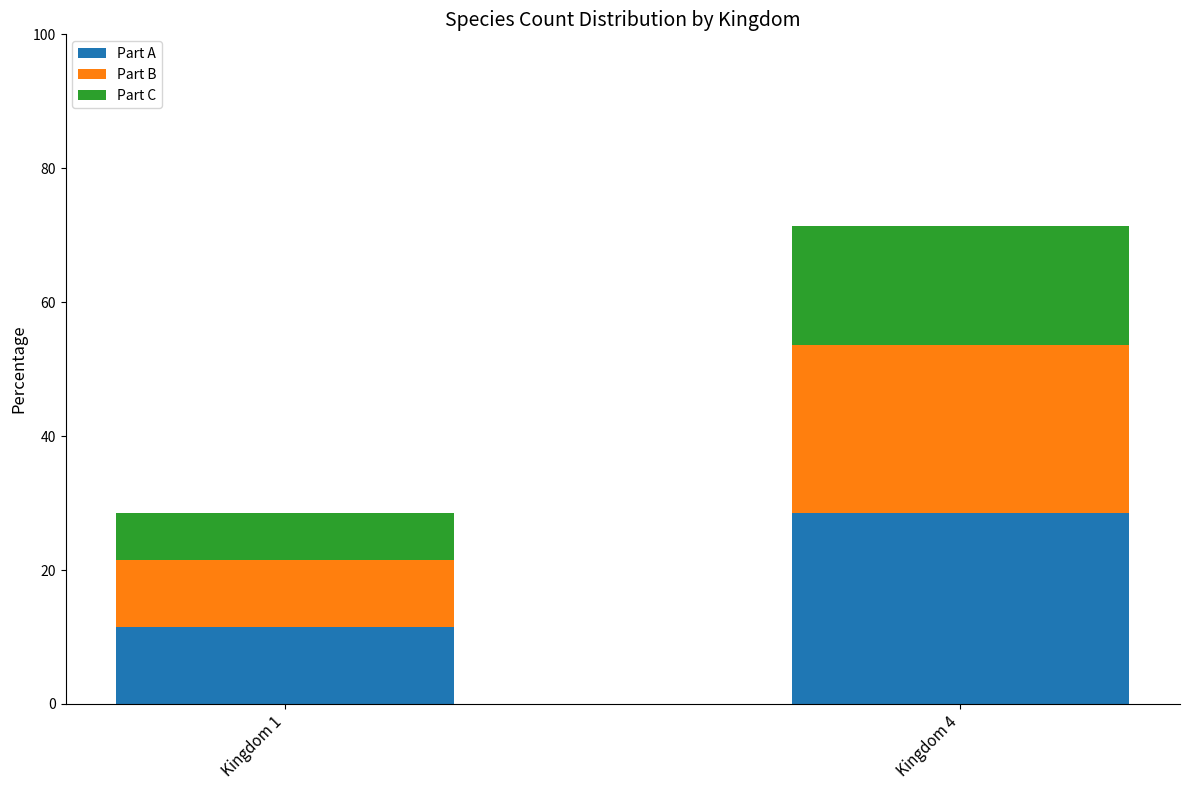

Reading left to right, what are the values for Part A?

11.4	28.6